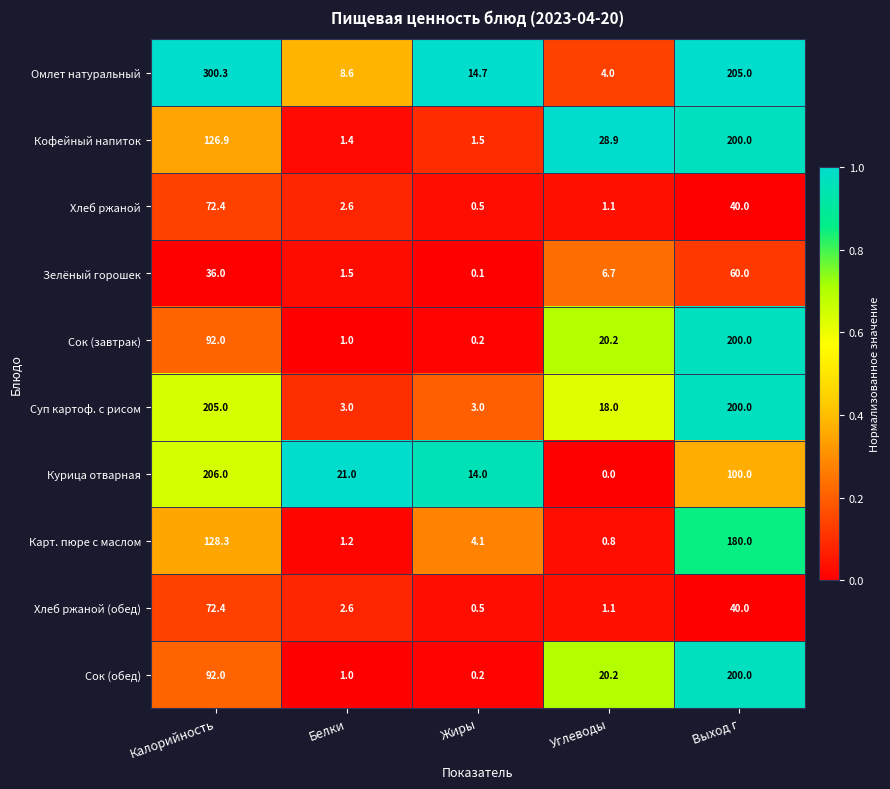

True or false: Сок (завтрак) has a value of 27.8 at Углеводы.

False